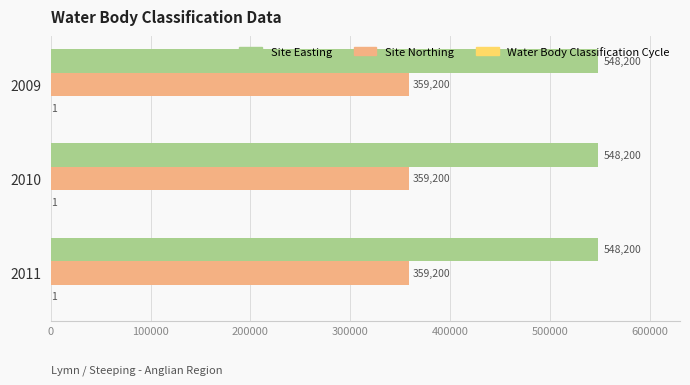

What is the total value across all series at 2010?

907401